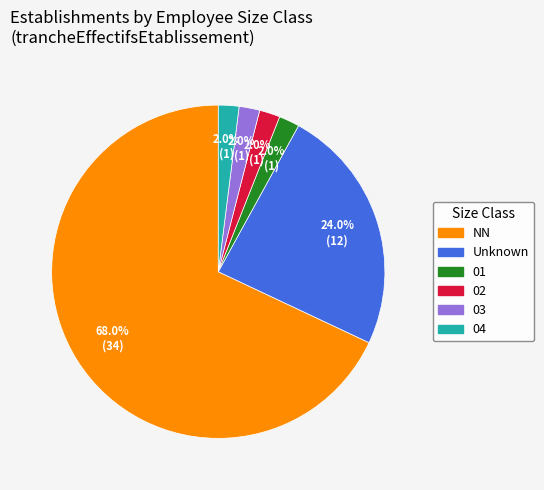

Does any single category account for the majority?

Yes